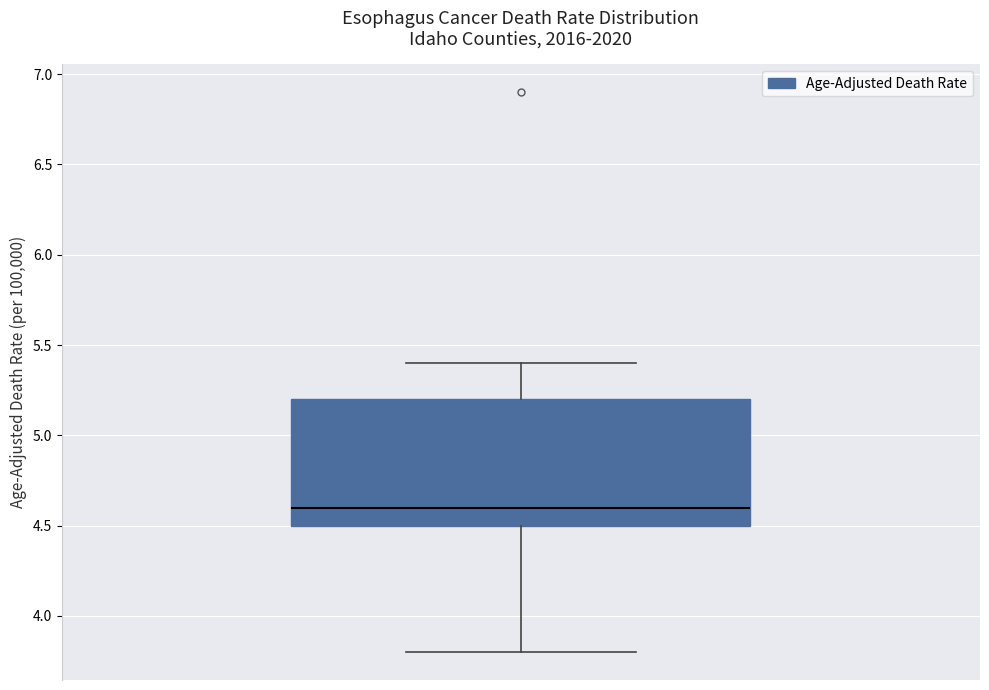

Read this box plot against the y-axis: the position of the median line, the range covered by the box, and the ends of both whiskers. The values are not printed on the chart, so give them approximately, as read against the axis.

median 4.6, box 4.5 to 5.2, whiskers 3.8 to 5.4